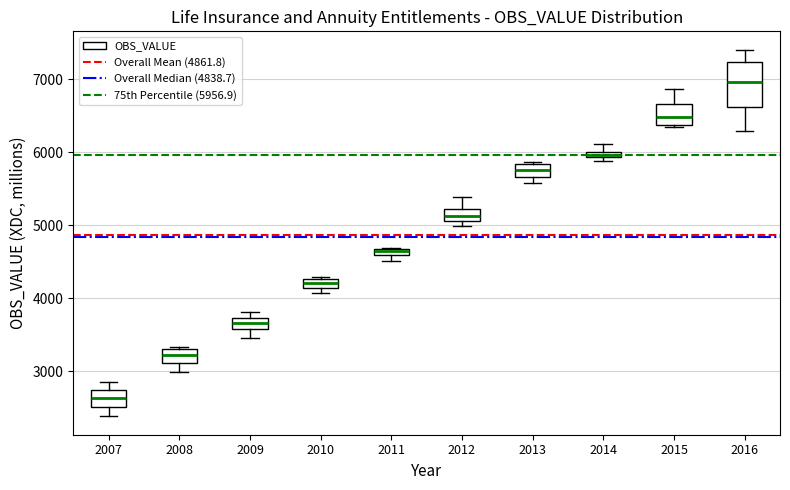

Where is the upper edge of the box at x = 2013 on the y-axis? The values are not printed on the chart, so give them approximately, as read against the axis.

5800